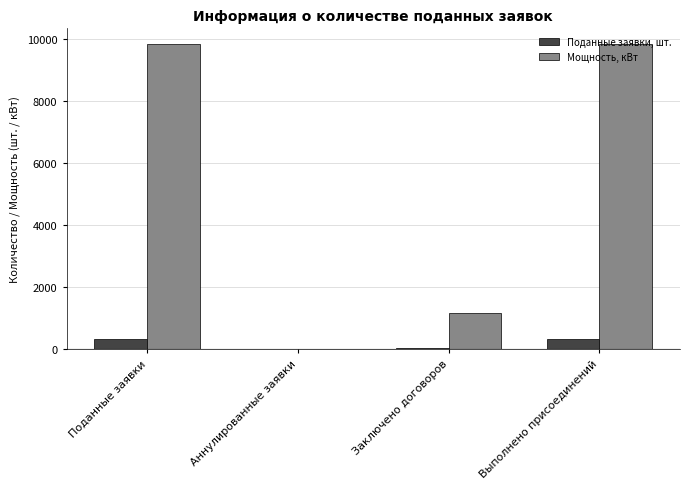

What is the sum of the Мощность, кВт values at Аннулированные заявки and Выполнено присоединений?

9853